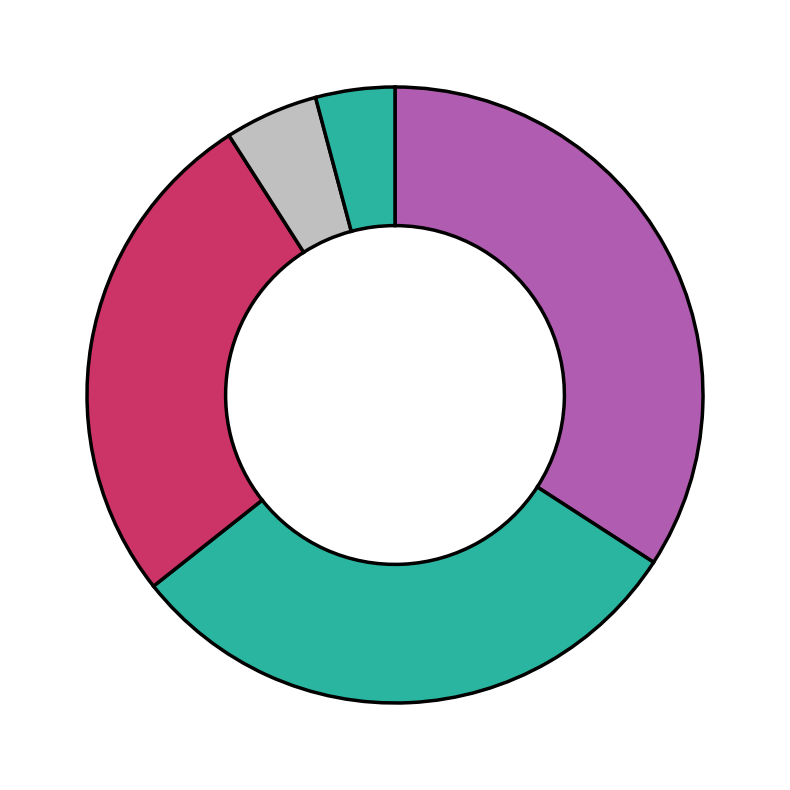

How many segments does this pie chart have?

5